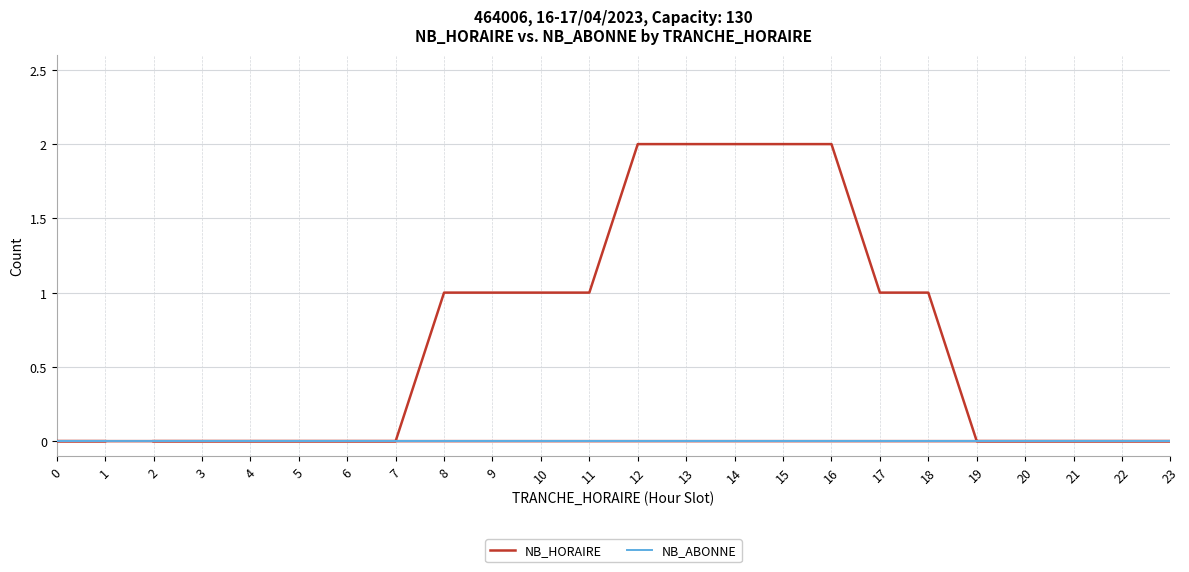

True or false: NB_HORAIRE has more than 0 points higher than both neighbors.

False